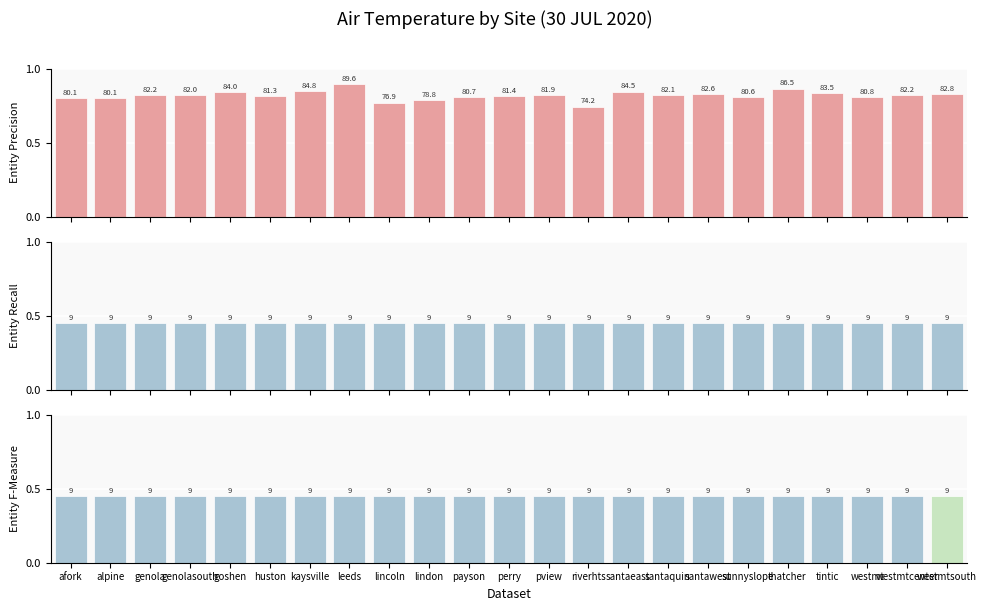

Between afork and westmt, which series saw the biggest shift?

AirT (°F)